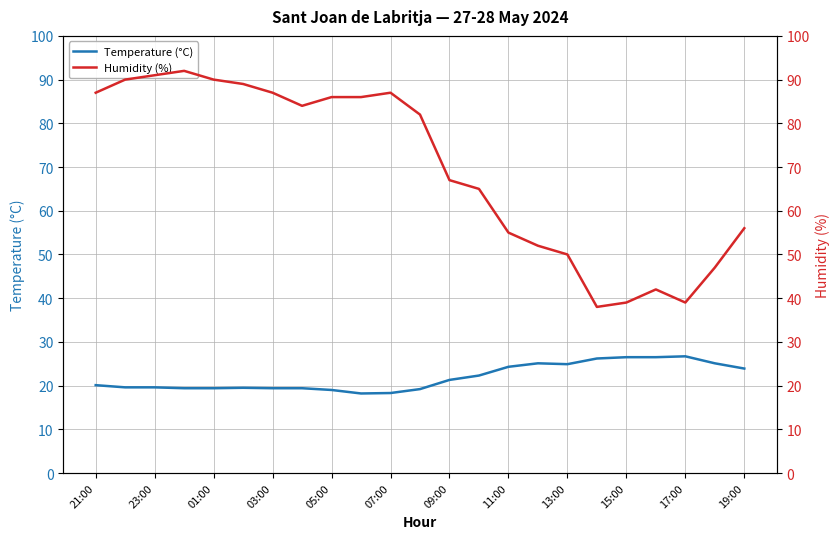

What is the lowest value of the Humidity (%) series?

38.0